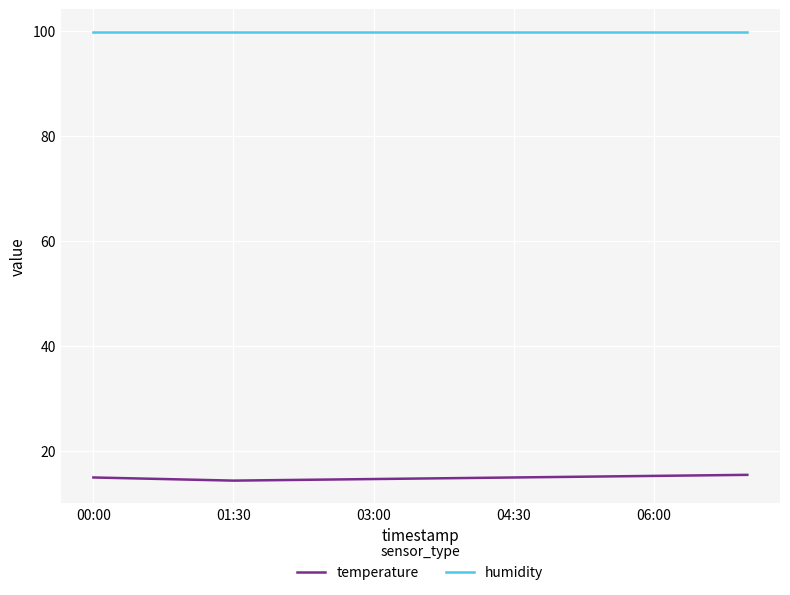

What is the minimum value shown in the chart?

14.3